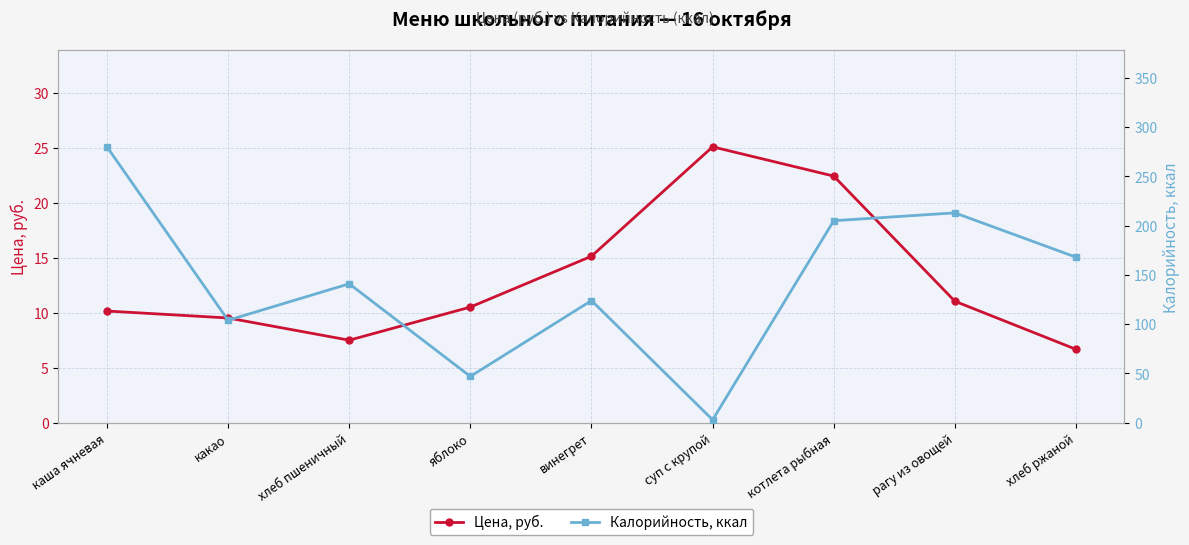

Reading left to right, extract all data points from this chart.

Цена, руб.: 10.2	9.5	7.5	10.5	15.1	25.1	22.4	11.0	6.7
Калорийность, ккал: 280.0	104.0	141.0	47.0	124.0	3.0	205.0	213.0	168.0